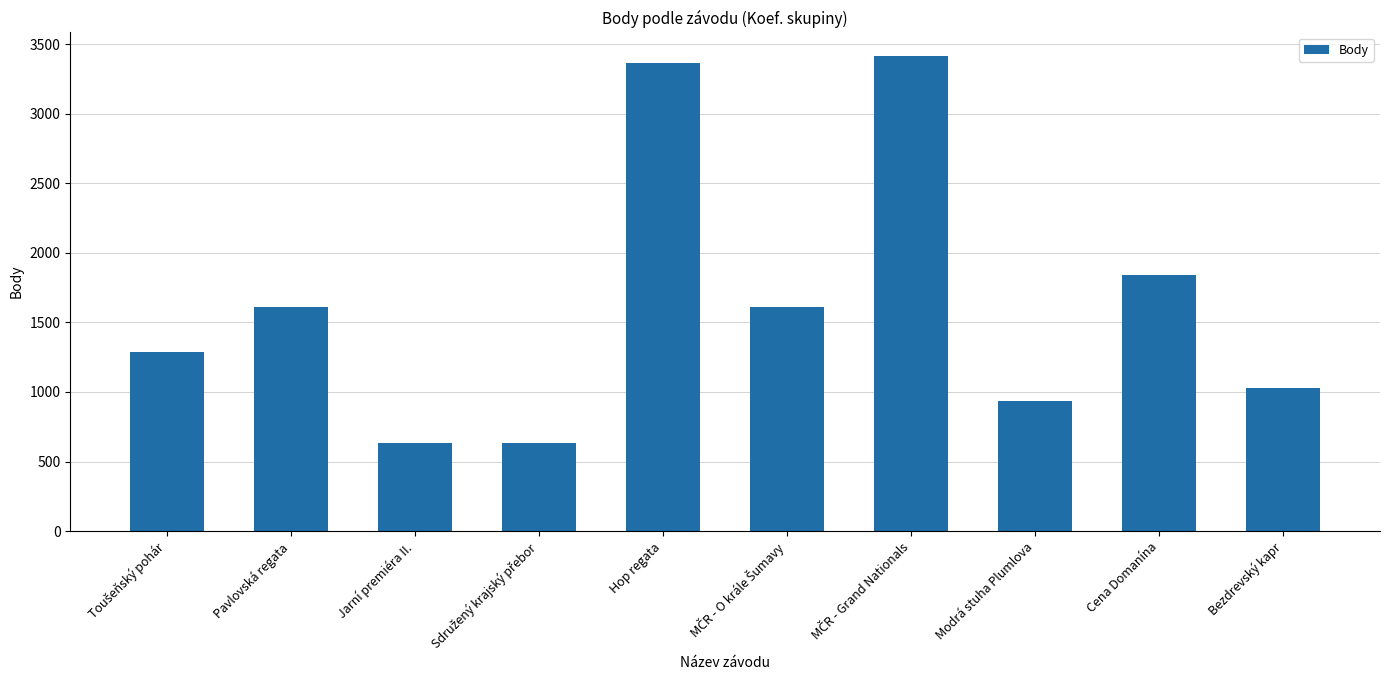

What is the approximate value at Bezdrevský kapr?

1032